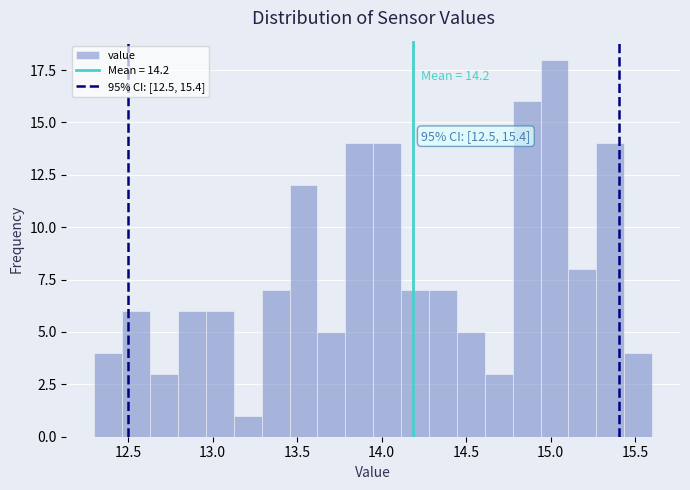

Read against the x-axis, roughly where is the centre of the tallest bar?

15.00